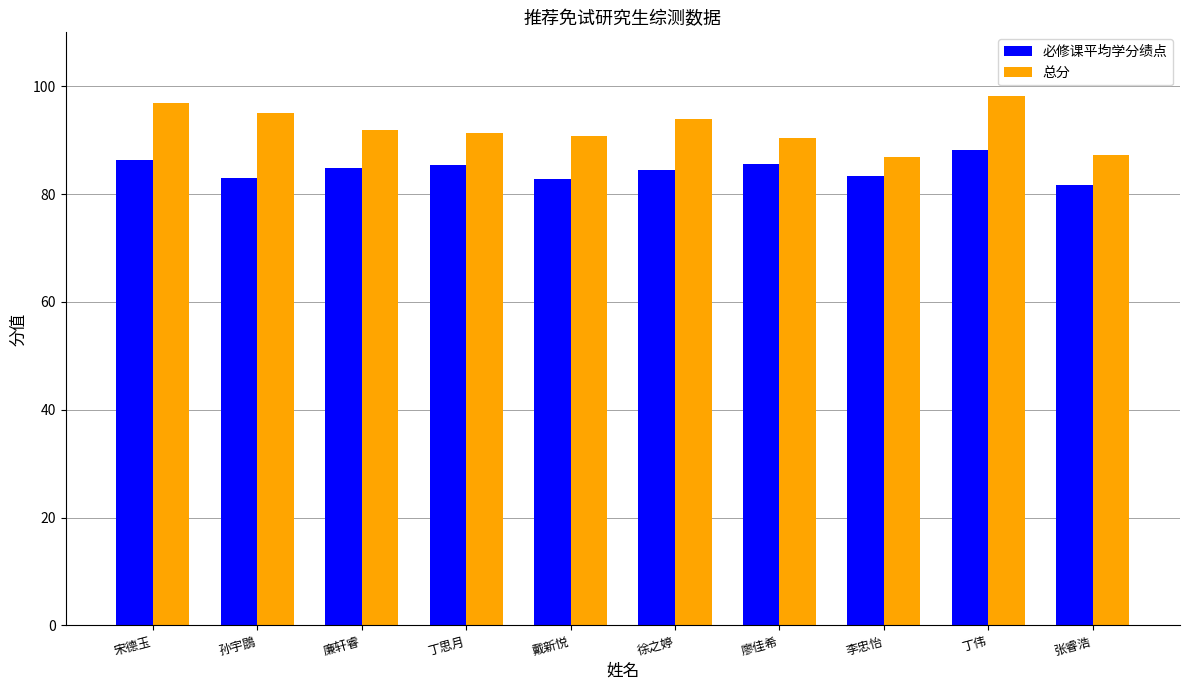

At which category is the sum across all series the highest?

丁伟